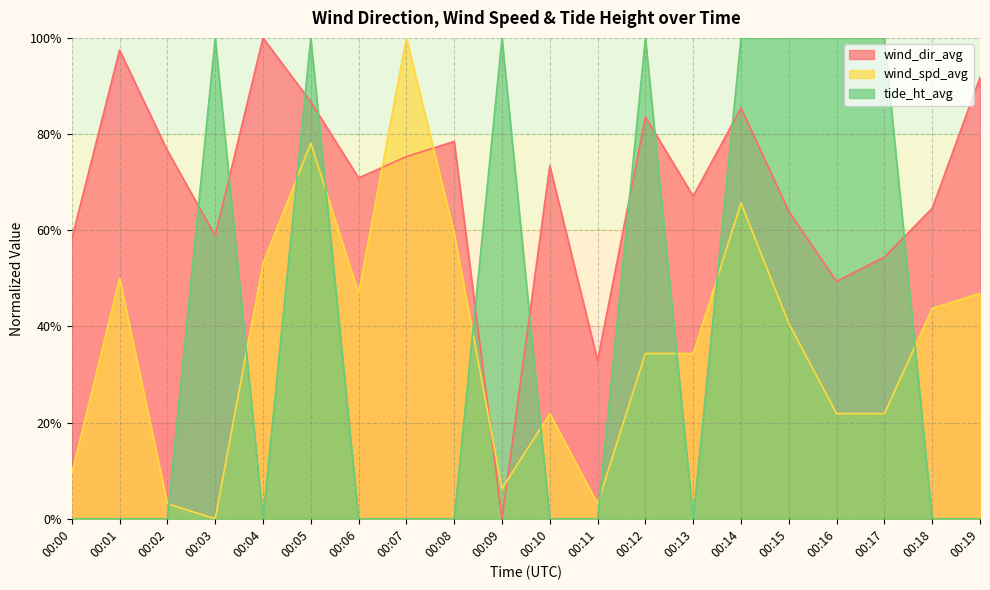

Where do wind_dir_avg and tide_ht_avg first cross each other?

00:02 and 00:03